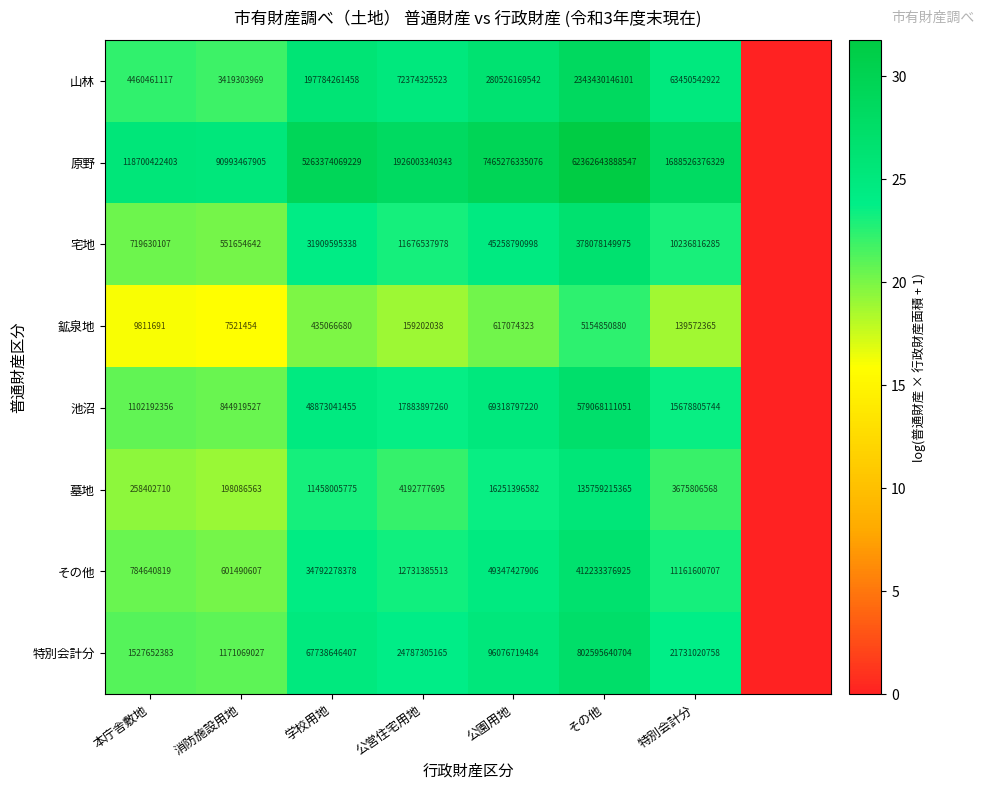

At how many categories does at least one series exceed 16?

7